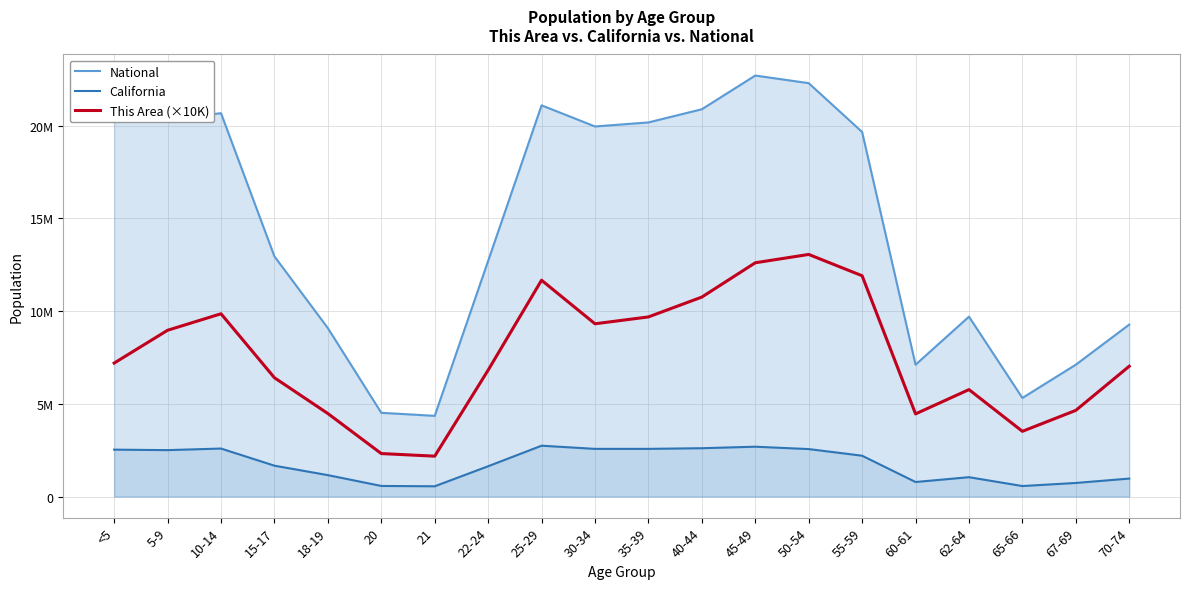

Which series has the largest range (max minus min)?

National